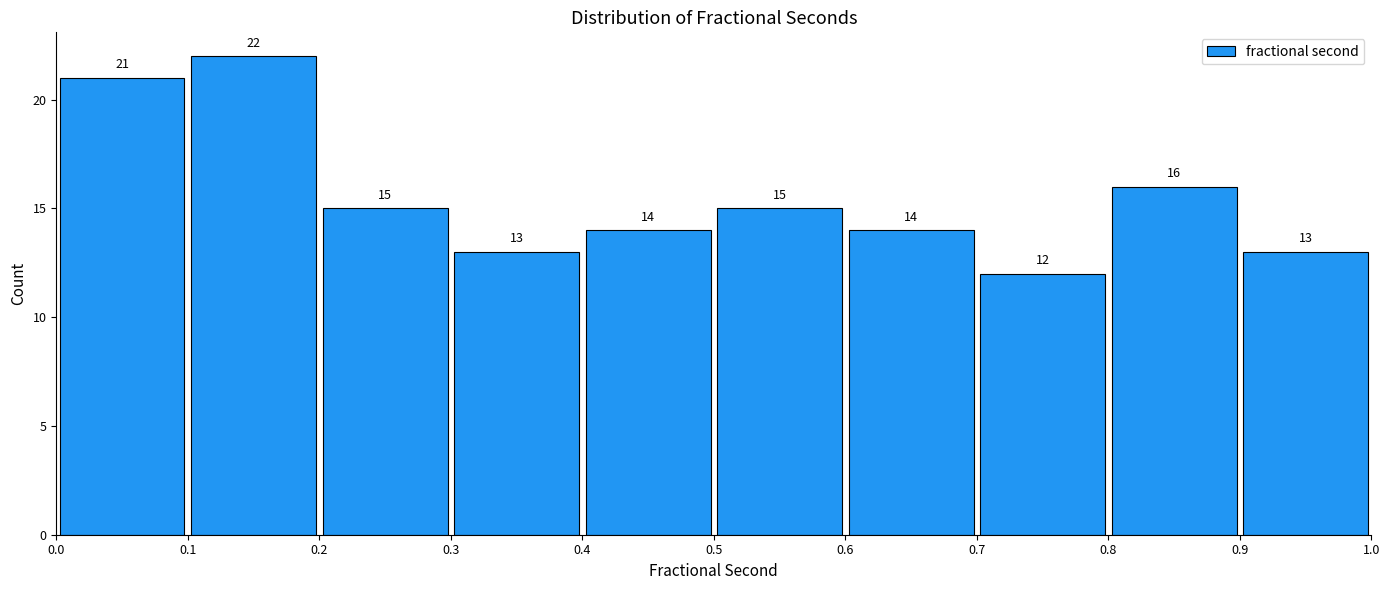

Over which range of the x-axis is the bar tallest?

0.1 to 0.2